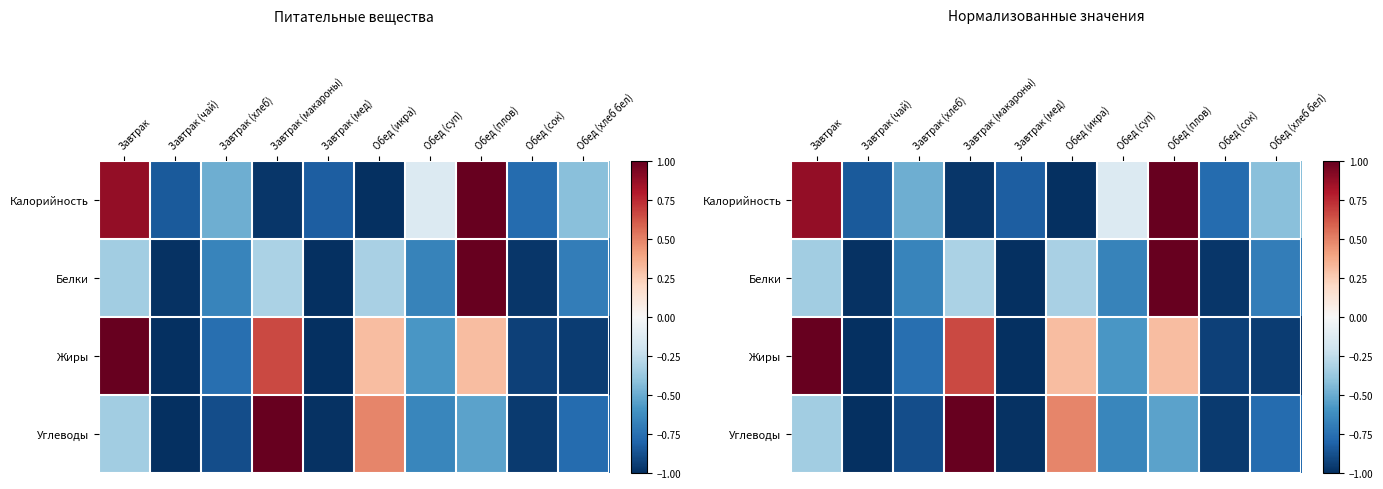

How many data points in Жиры are above 0?

4